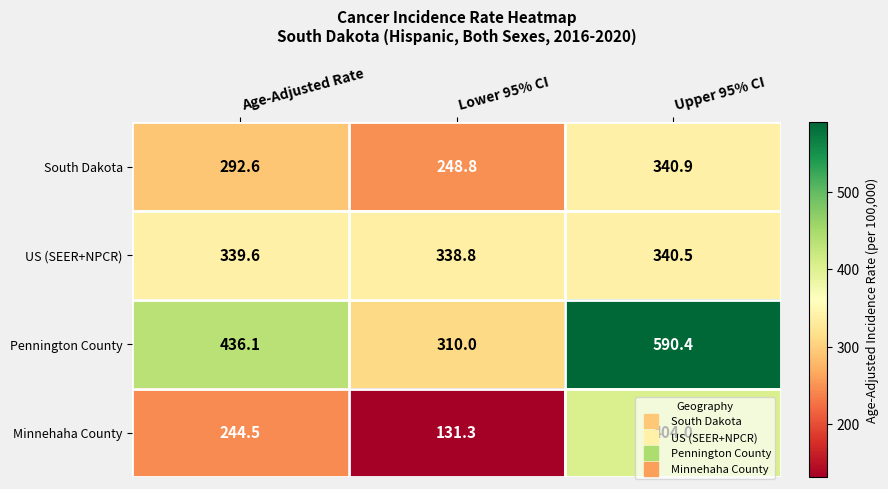

How many values in the Pennington County series are below 436?

1